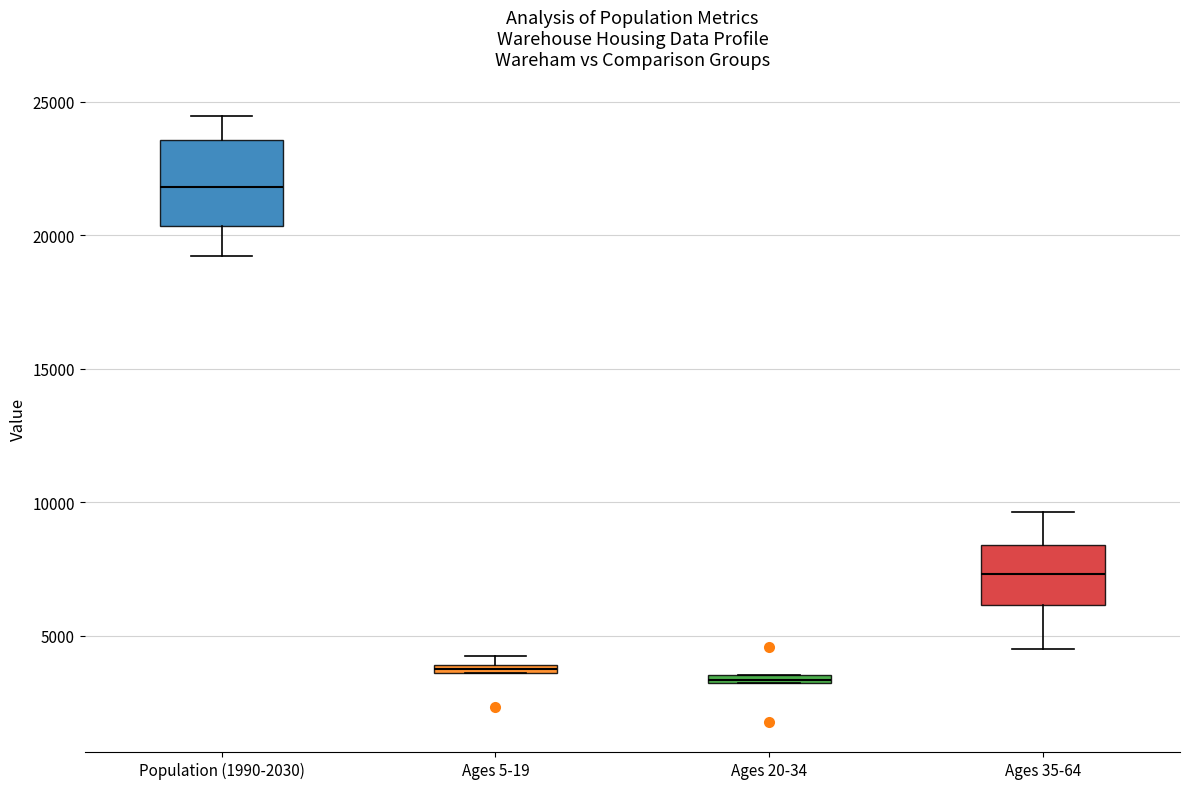

Which box's median line is the highest?

Population (1990-2030)